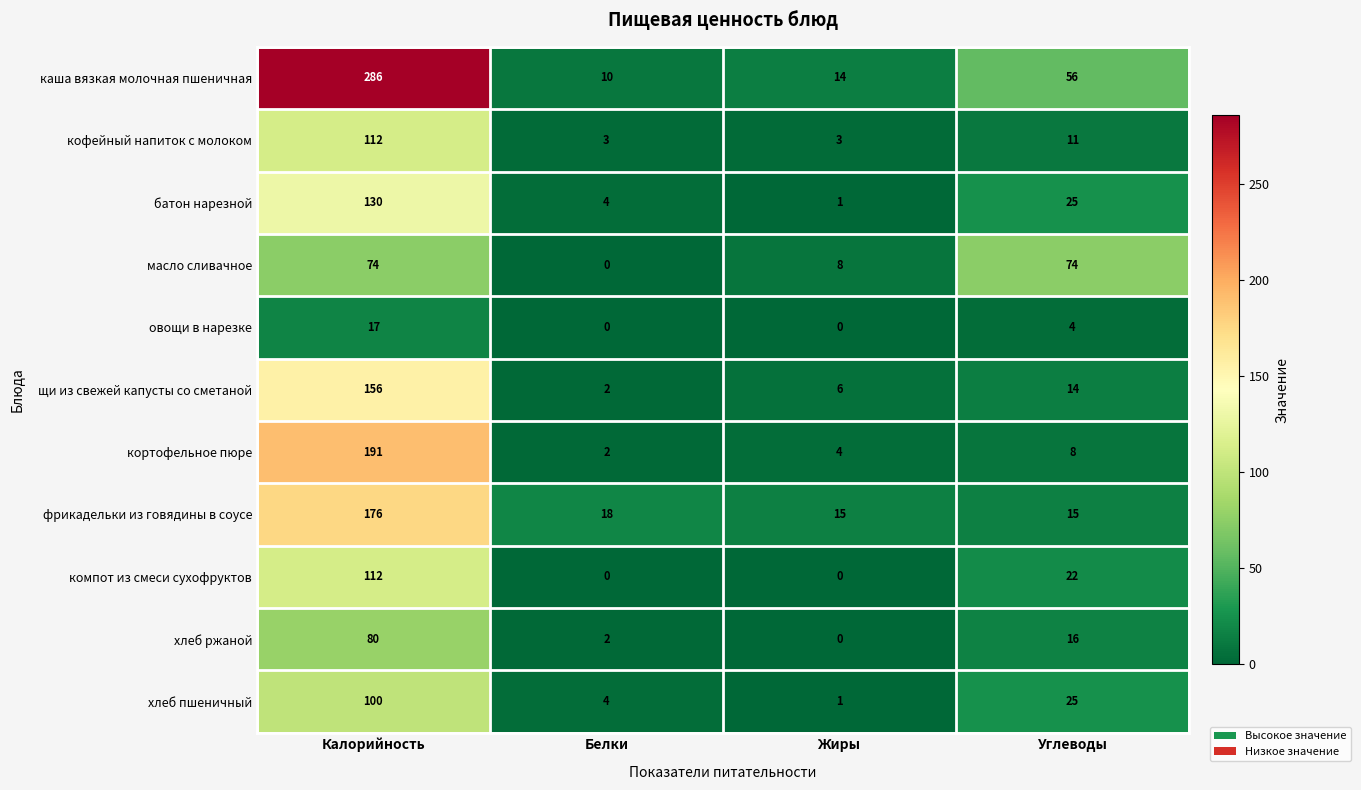

Is the value of фрикадельки из говядины в соусе at Углеводы greater than the value of масло сливачное at Калорийность?

No